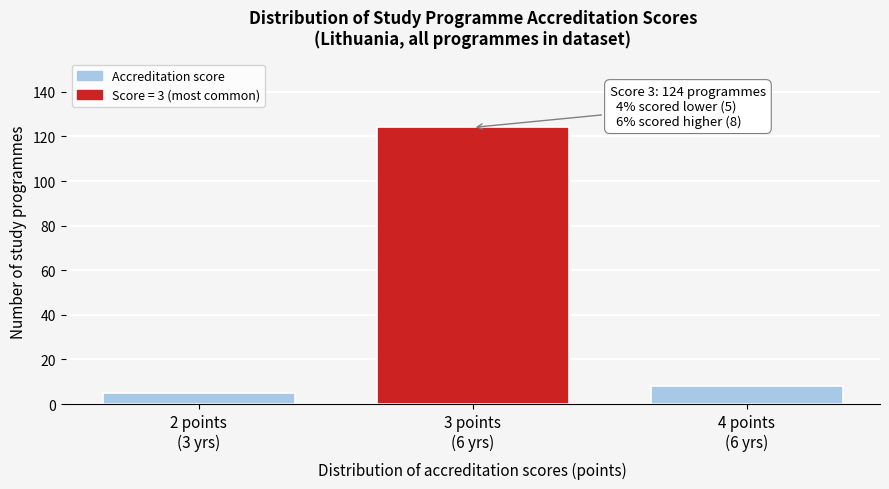

Reading left to right, what are all the values shown in this chart?

5	124	8